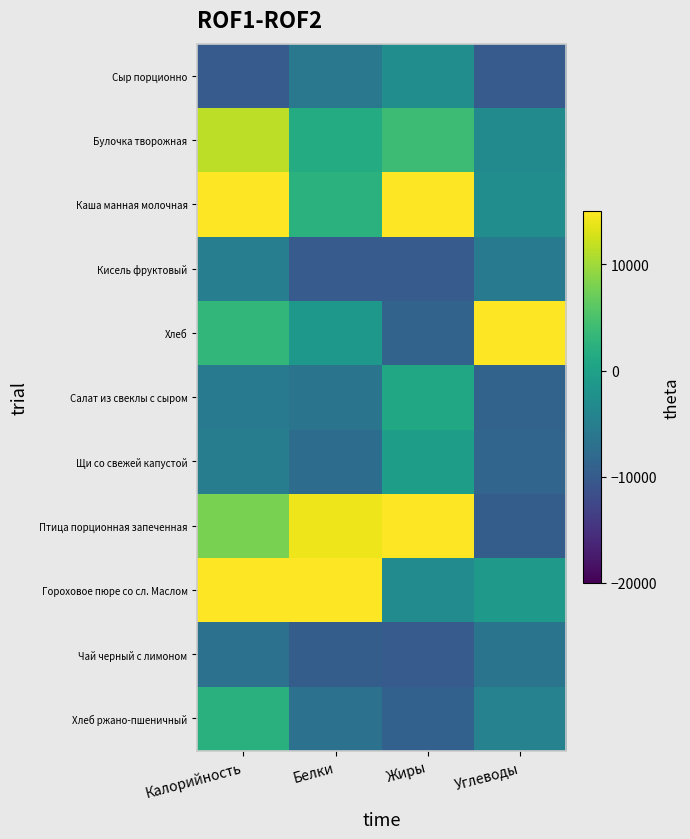

Count the number of data series in this chart.

11